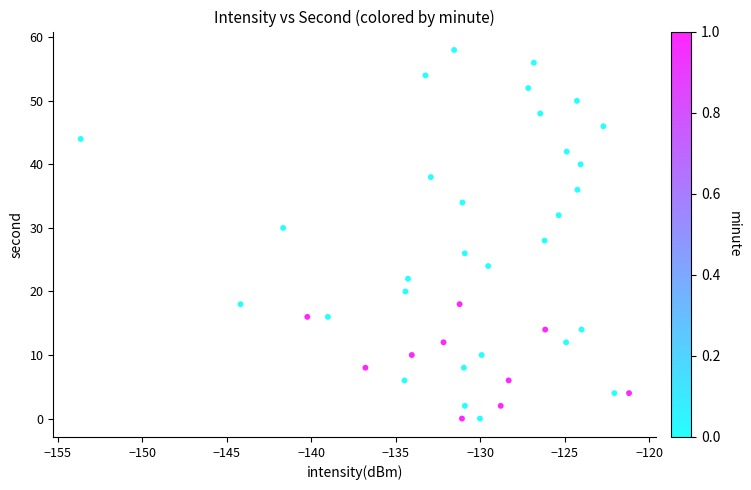

What is the range of Y values (max minus min)?

58